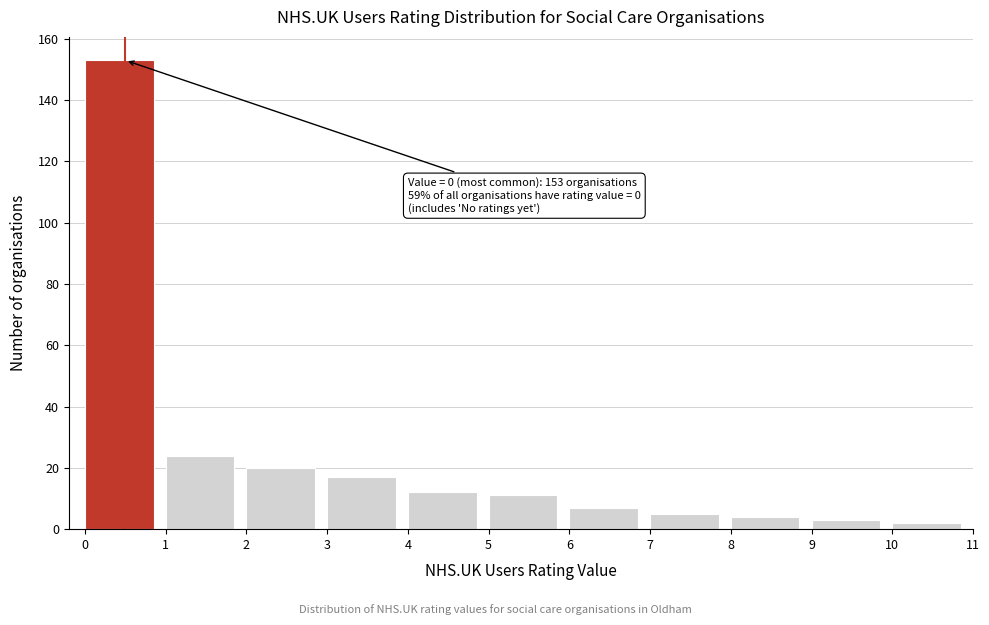

Over which range of the x-axis is the bar tallest?

0 to 1